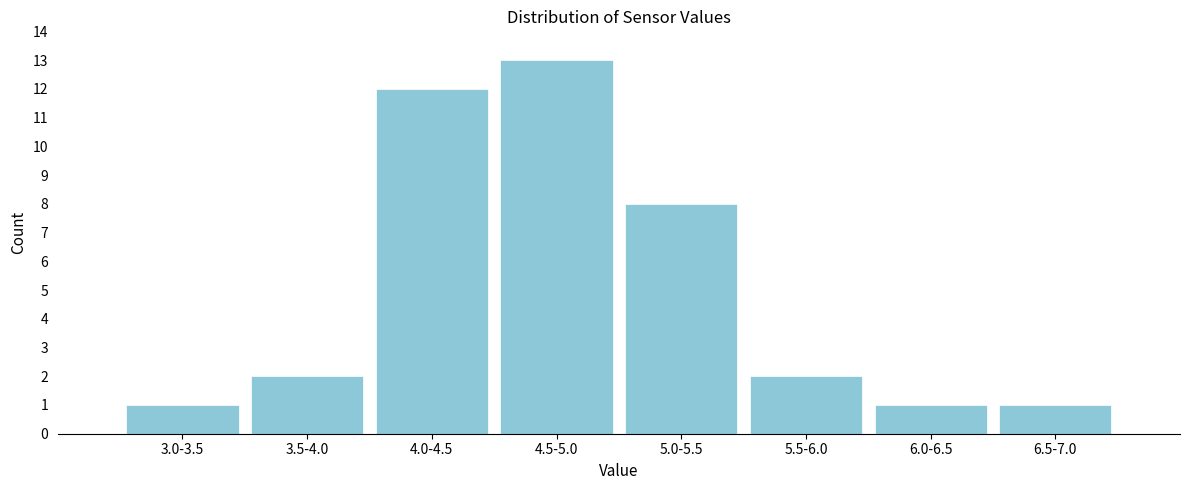

Reading left to right, what are all the values shown in this chart?

3.0-3.5=1	3.5-4.0=2	4.0-4.5=12	4.5-5.0=13	5.0-5.5=8	5.5-6.0=2	6.0-6.5=1	6.5-7.0=1